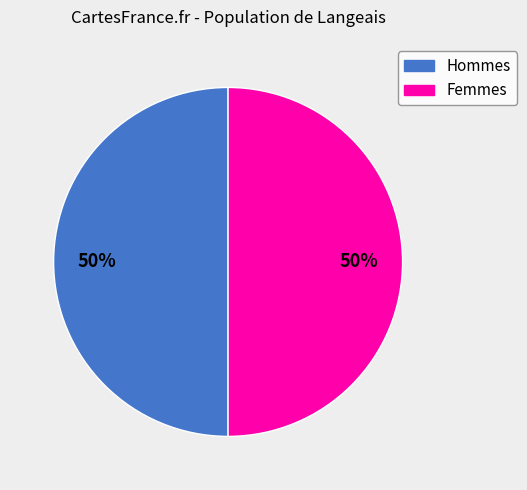

Count the number of slices in the pie.

2